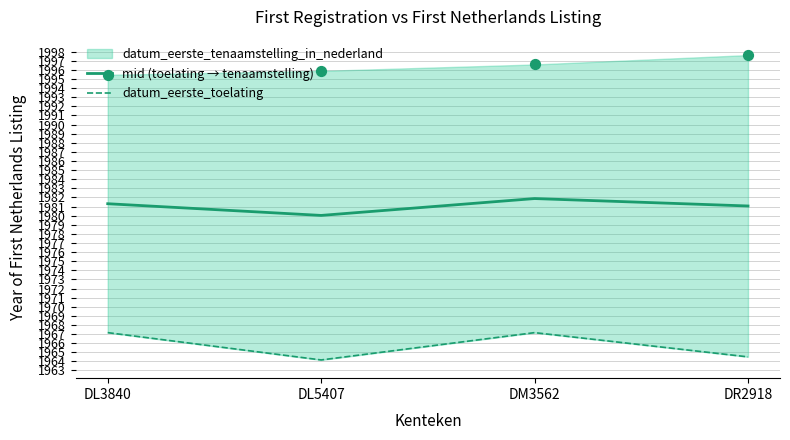

Which series has the largest Y range (max minus min)?

datum_eerste_toelating